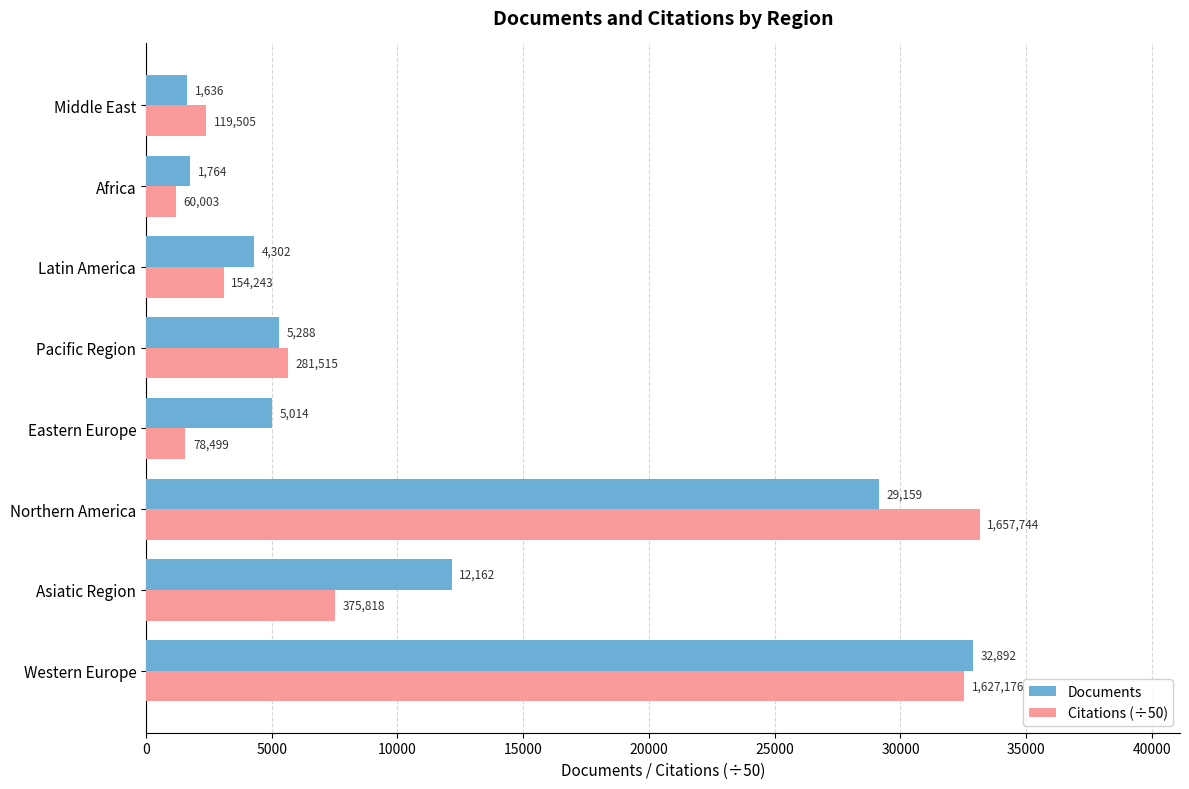

Rank the series by their maximum value, from highest to lowest.

Citations (÷50), Documents